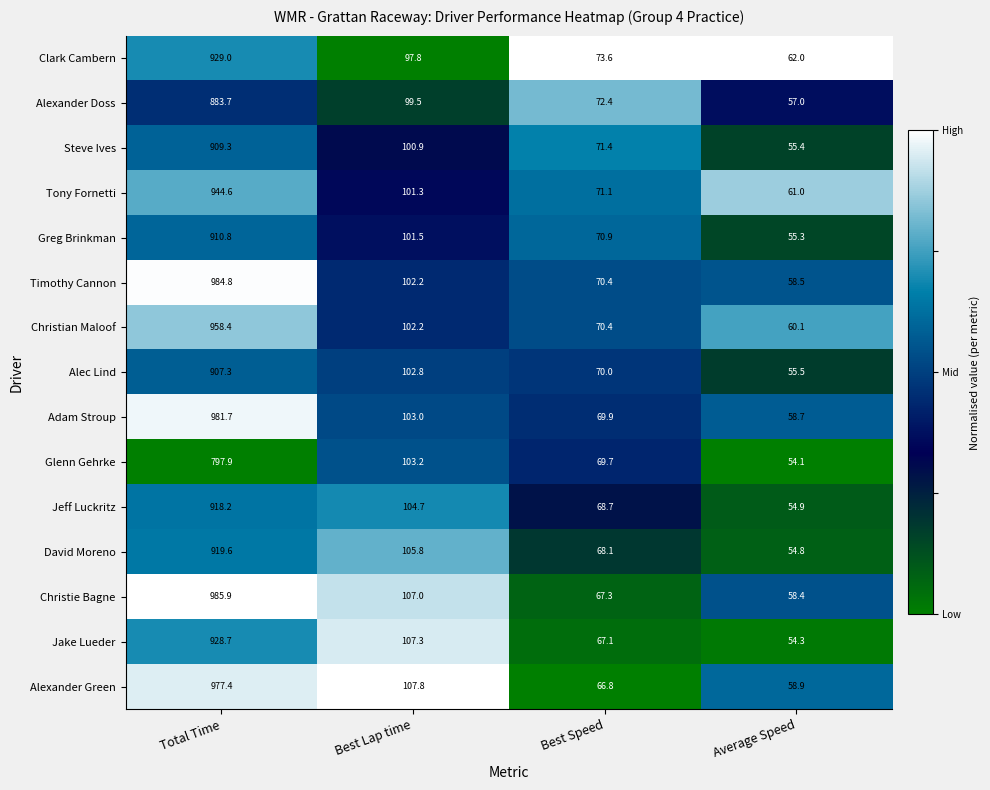

Rank the series by their maximum value, from highest to lowest.

Christie Bagne, Timothy Cannon, Adam Stroup, Alexander Green, Christian Maloof, Tony Fornetti, Clark Cambern, Jake Lueder, David Moreno, Jeff Luckritz, Greg Brinkman, Steve Ives, Alec Lind, Alexander Doss, Glenn Gehrke